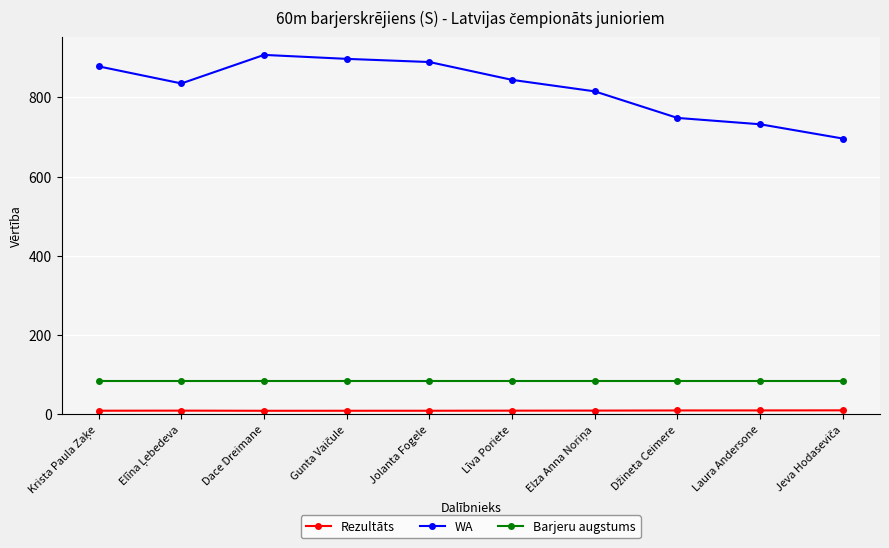

What is the sum of all Barjeru augstums values?

838.0